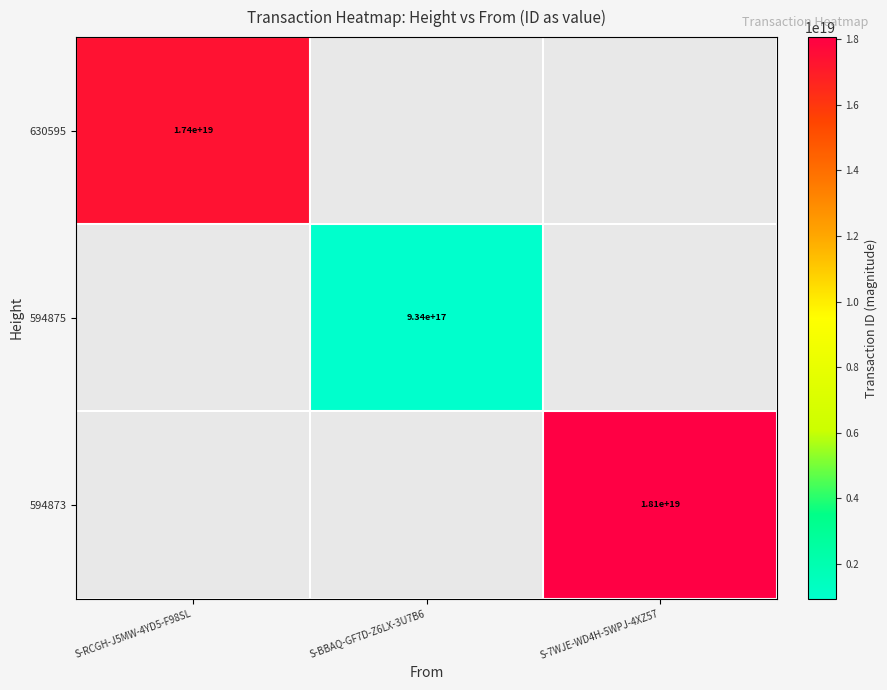

The value of 594875 at S-BBAQ-GF7D-Z6LX-3U7B6 is 934000000000000000. True or false?

True